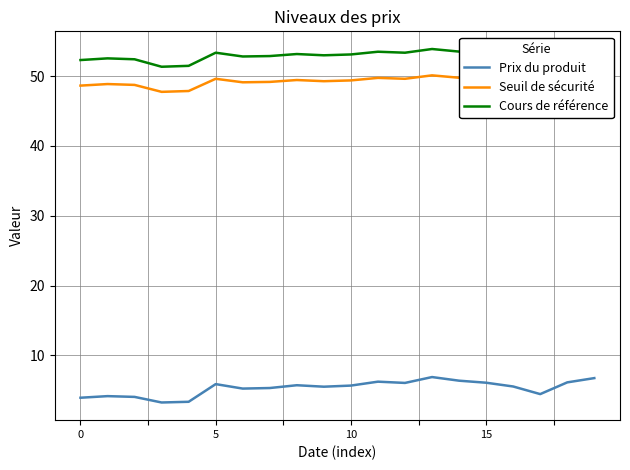

What is the difference between the maximum and minimum values in the Prix du produit series?

3.6